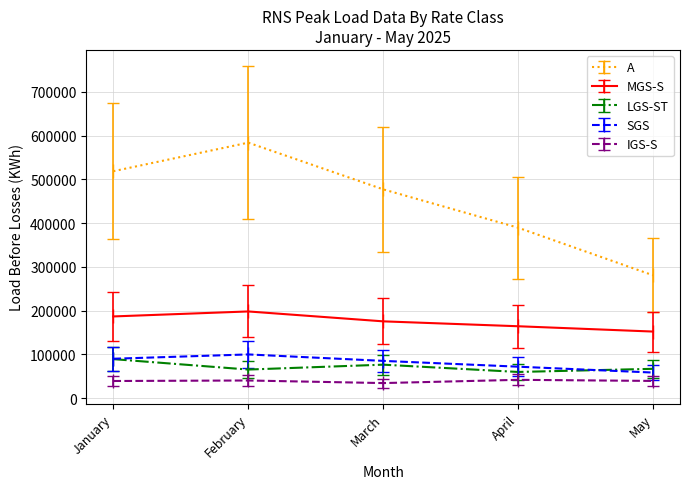

List the series in order of their peak value, lowest first.

IGS-S, LGS-ST, SGS, MGS-S, A